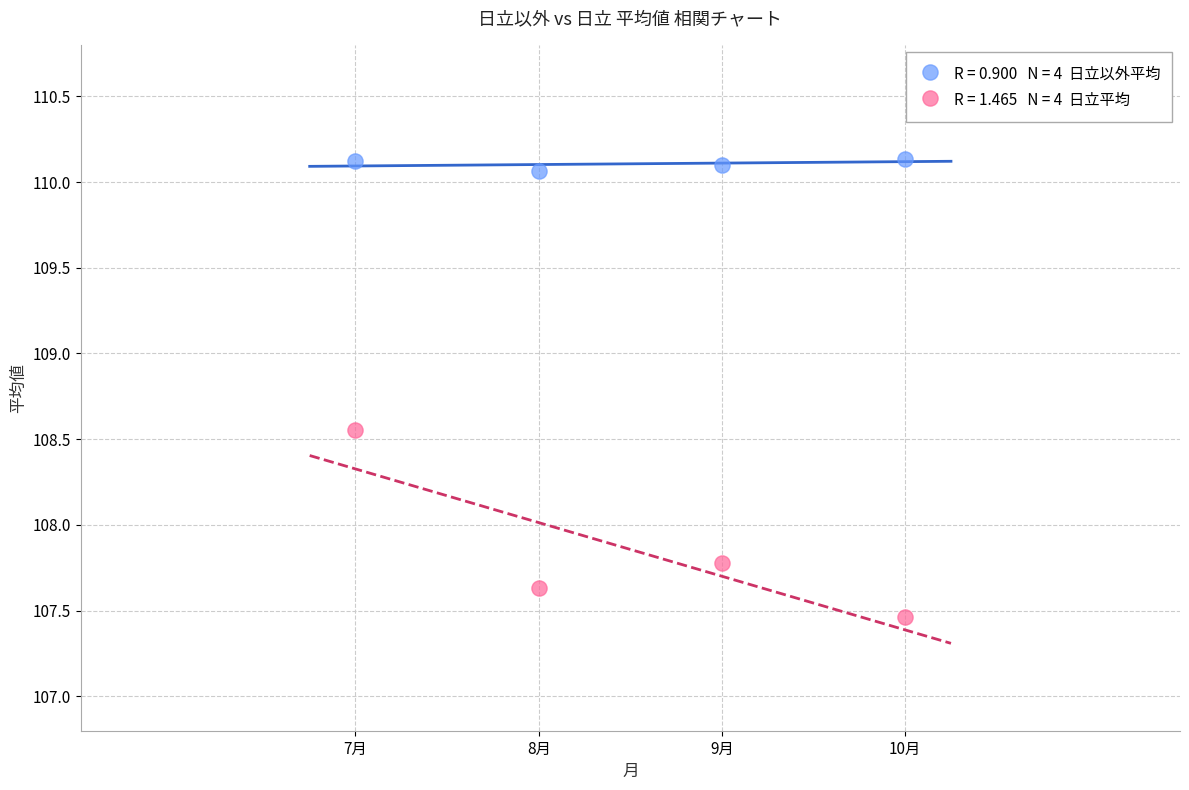

Across all series, what Y value is closest to 108?

107.8